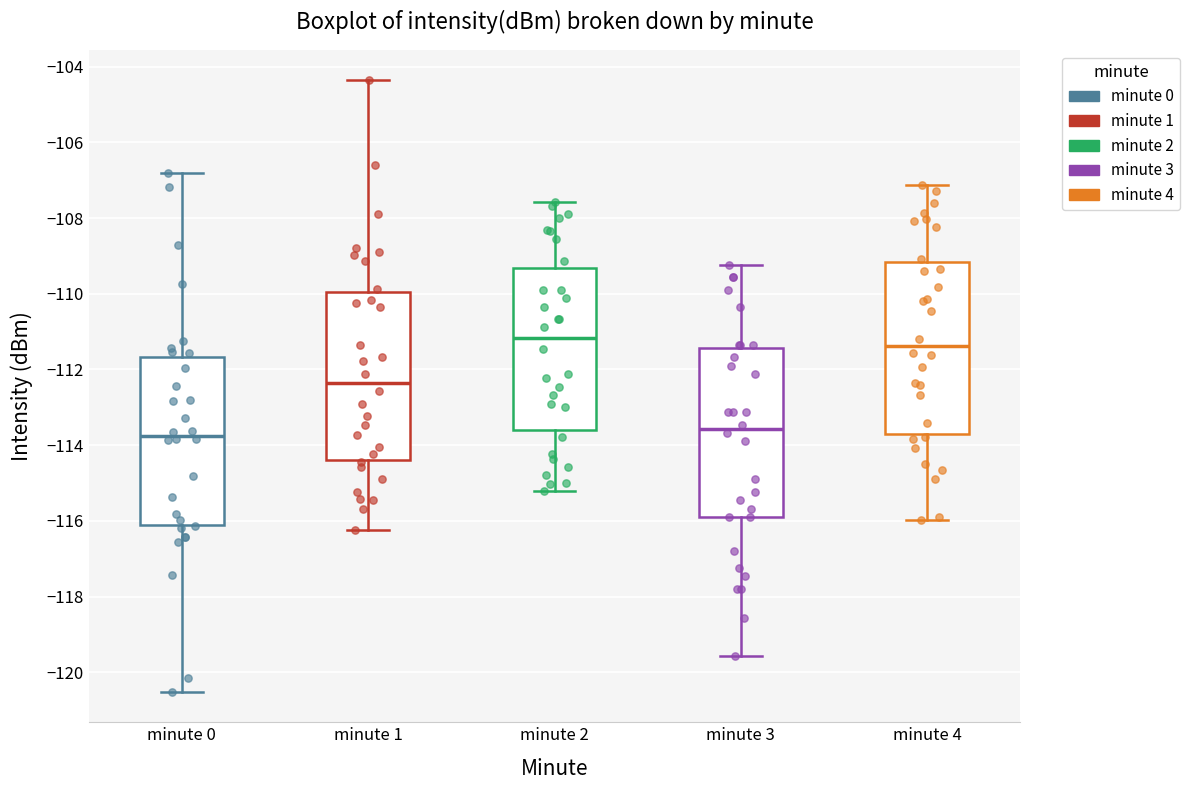

Where does the median line of the box for minute 1 sit on the y-axis? The values are not printed on the chart, so give them approximately, as read against the axis.

-112.4